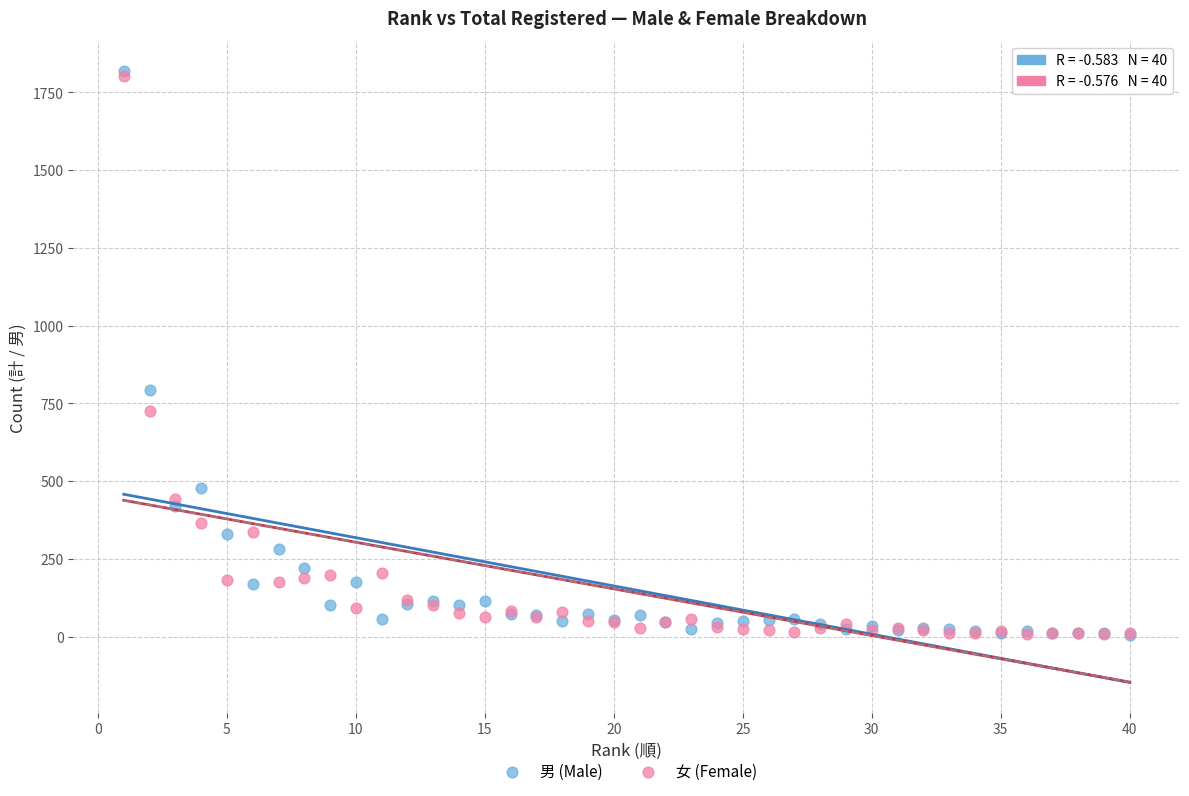

In the 男 (Male) series, what Y value is closest to 911?

792